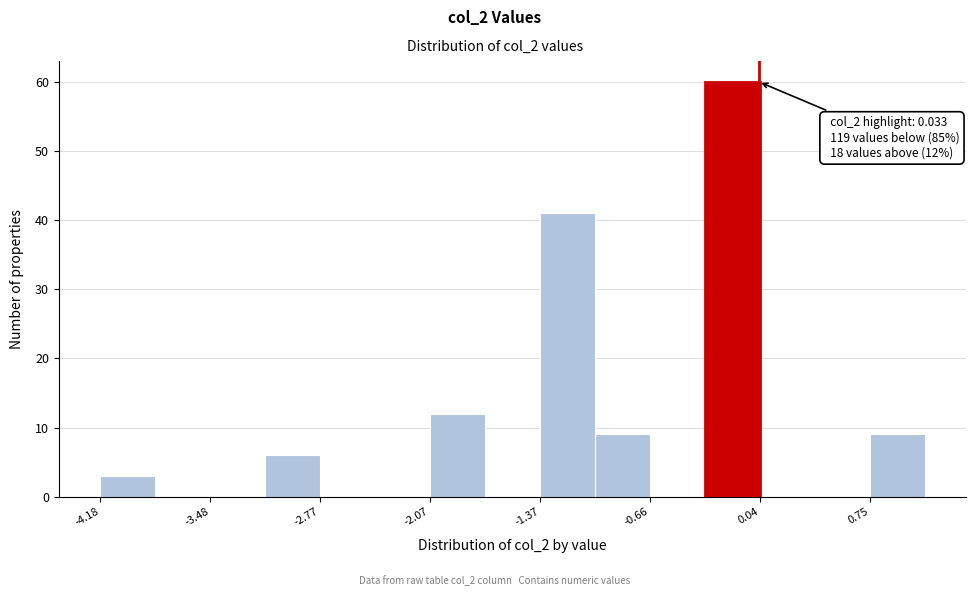

Read against the x-axis, roughly where is the centre of the tallest bar?

-0.1